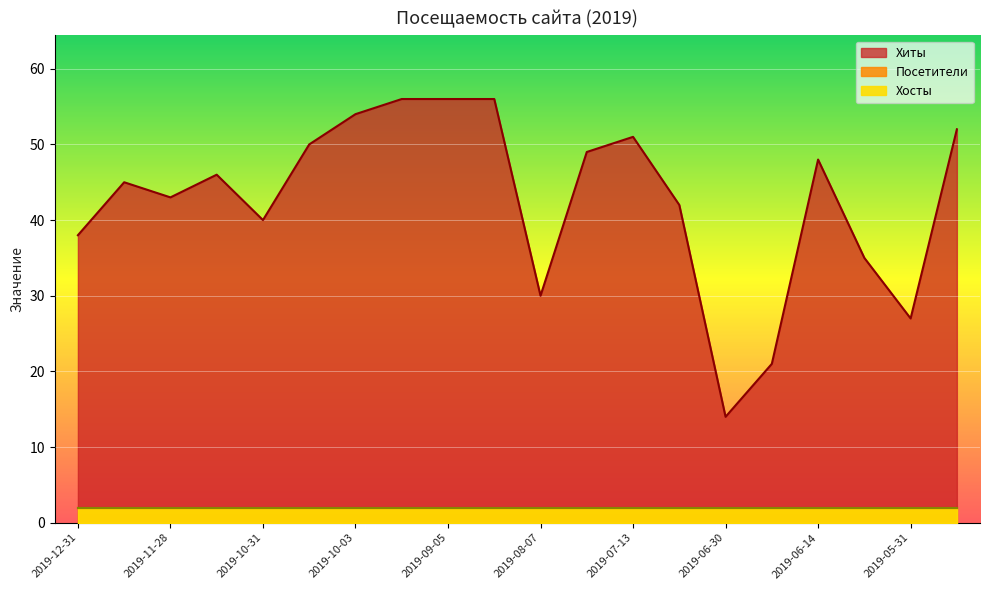

True or false: Хиты has more than 1 interior local peaks.

True